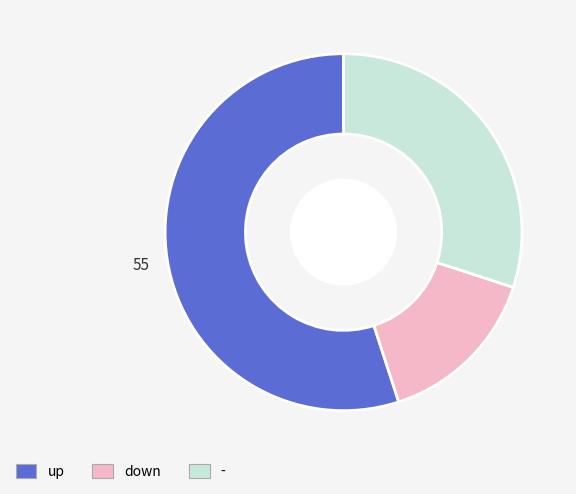

What is the ratio of the value at - to the value at down?

2.0